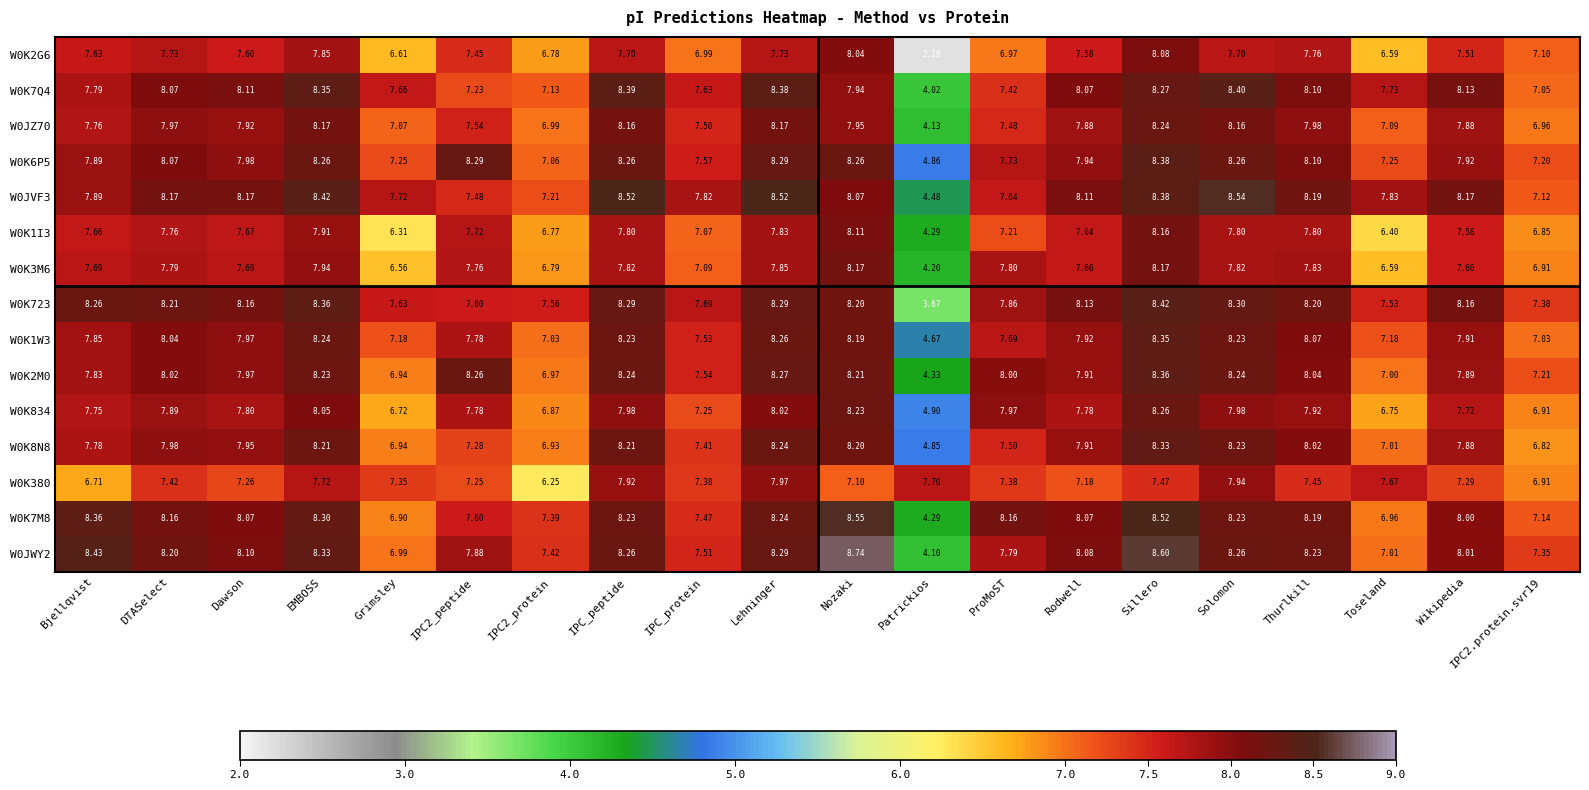

How many series are shown in this chart?

15